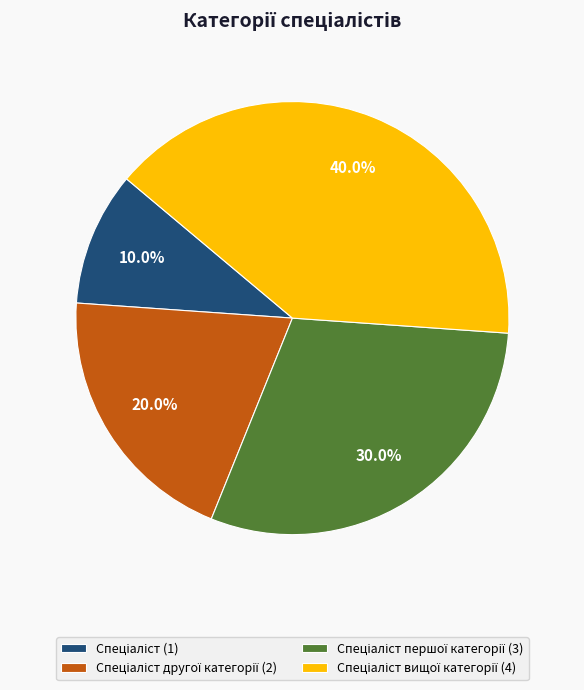

To the nearest percent, what is the difference between the largest and smallest slice percentages?

30%